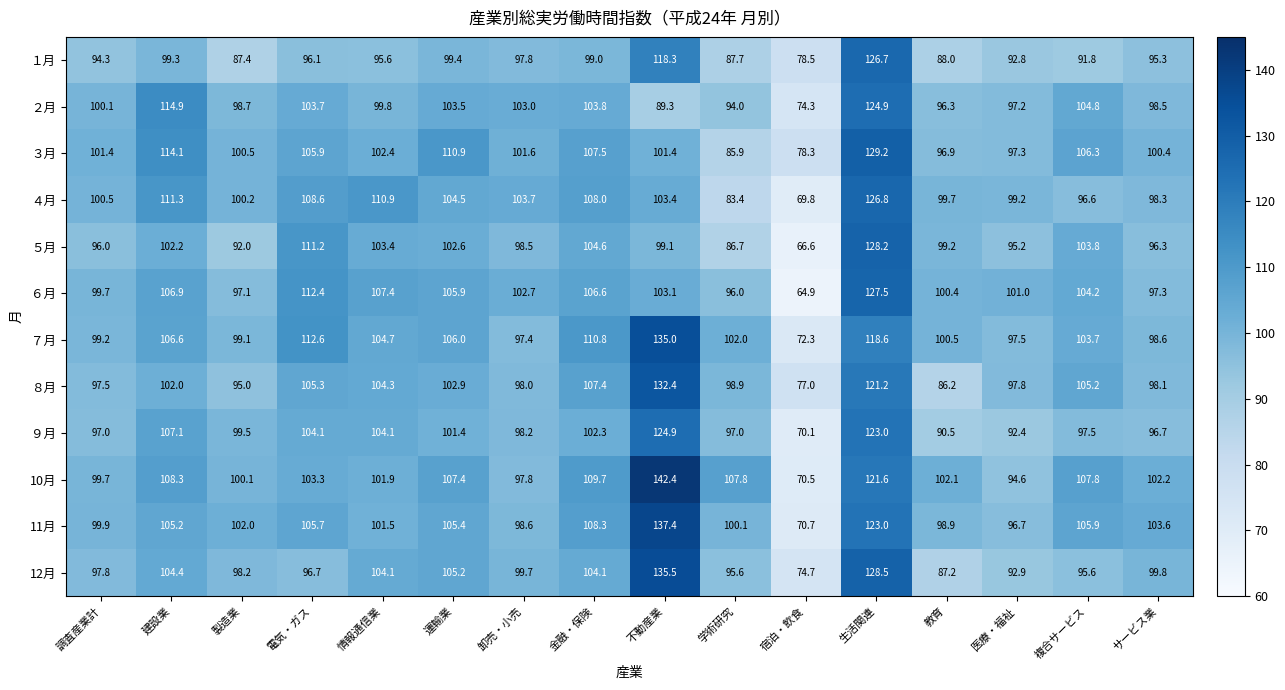

Is it true that ４月 equals 41.5 at 建設業?

False